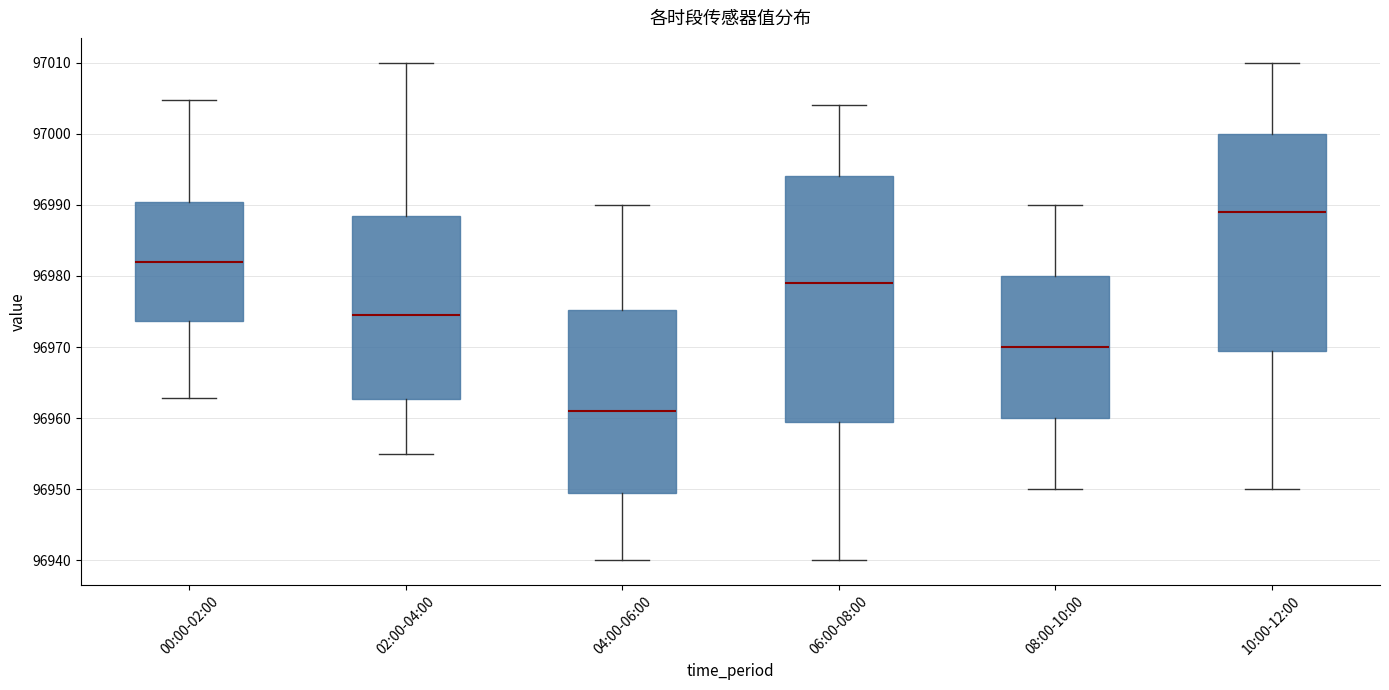

Which box is the tallest, from its lower edge to its upper edge?

06:00-08:00